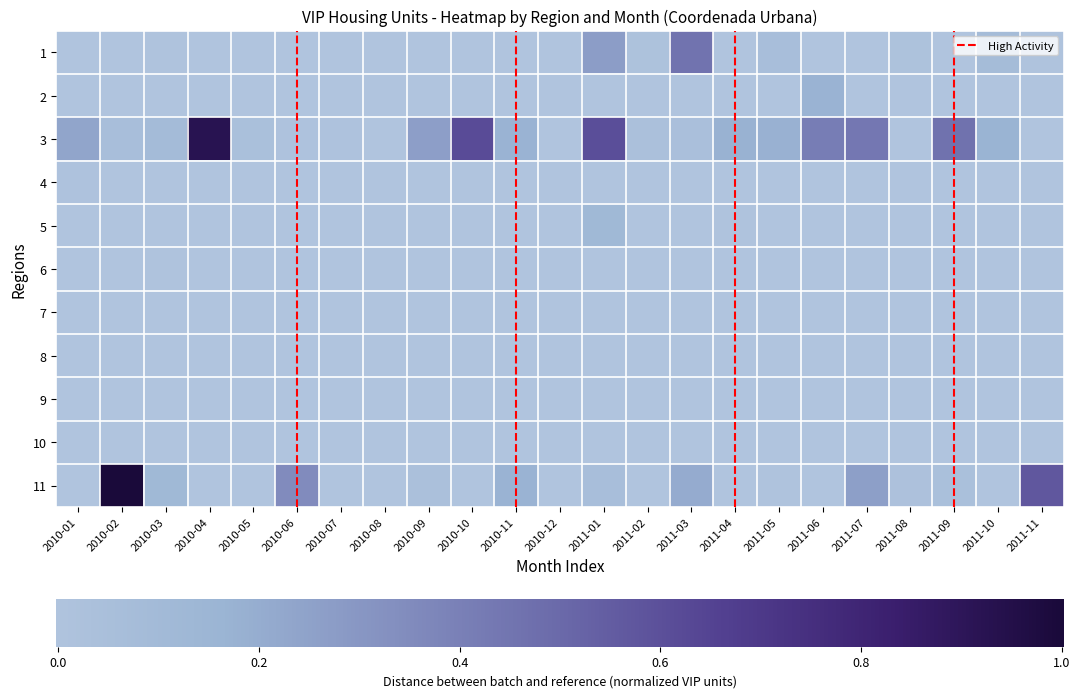

Between 2010-07 and 2010-06, which is larger?

2010-07